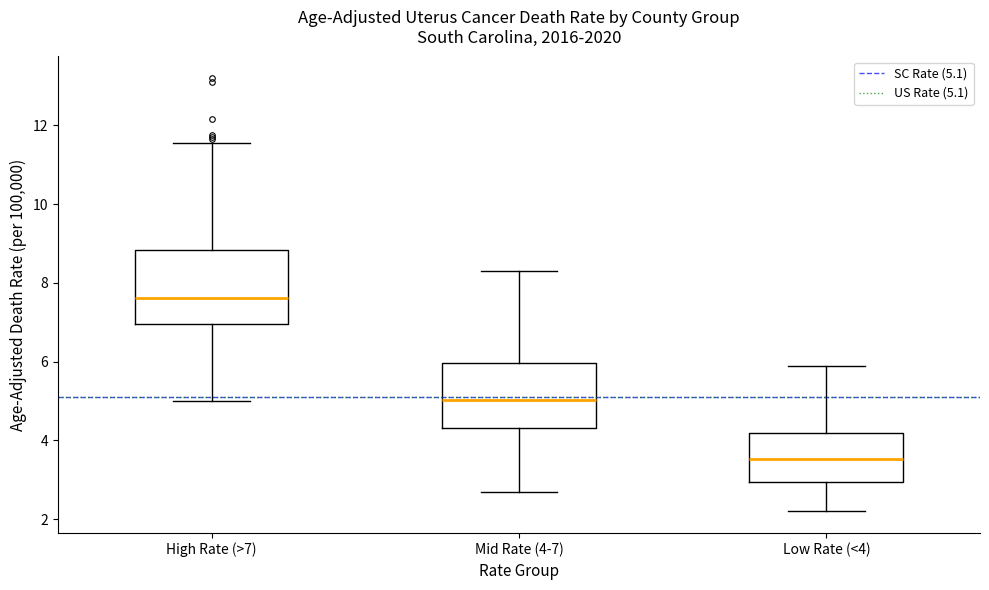

Reading left to right, read every box against the y-axis: the position of its median line, the range the box covers, and the ends of its whiskers. The values are not printed on the chart, so give them approximately, as read against the axis.

High Rate (>7): median 7.6, box 7.0 to 8.8, whiskers 5.0 to 11.6
Mid Rate (4-7): median 5.0, box 4.4 to 6.0, whiskers 2.8 to 8.4
Low Rate (<4): median 3.6, box 3.0 to 4.2, whiskers 2.2 to 6.0